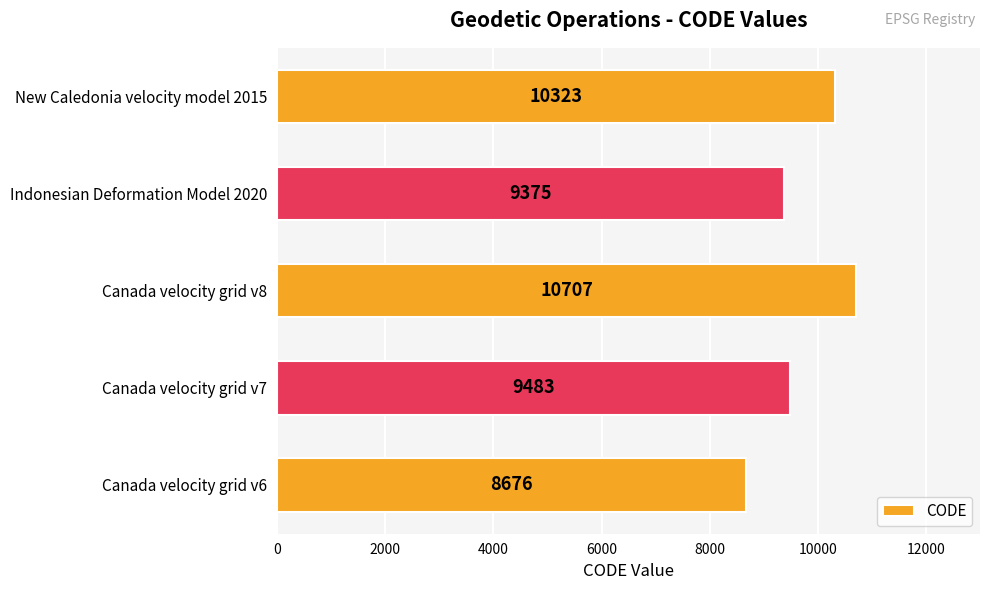

List the labels in order of value, largest first.

Canada velocity grid v8, New Caledonia velocity model 2015, Canada velocity grid v7, Indonesian Deformation Model 2020, Canada velocity grid v6